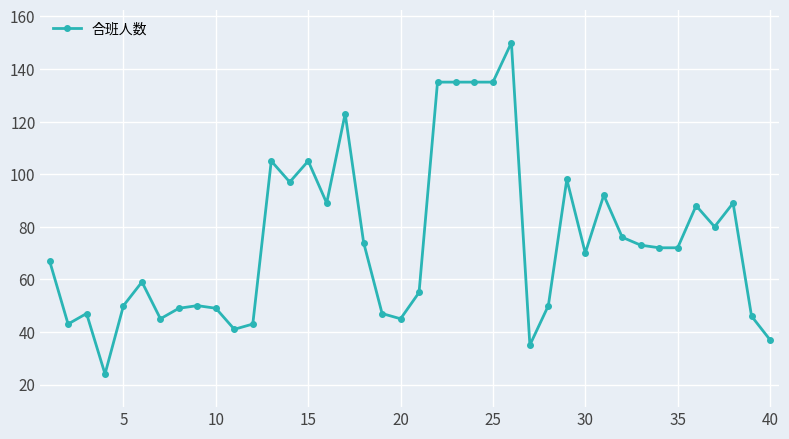

What is the smallest value displayed?

24